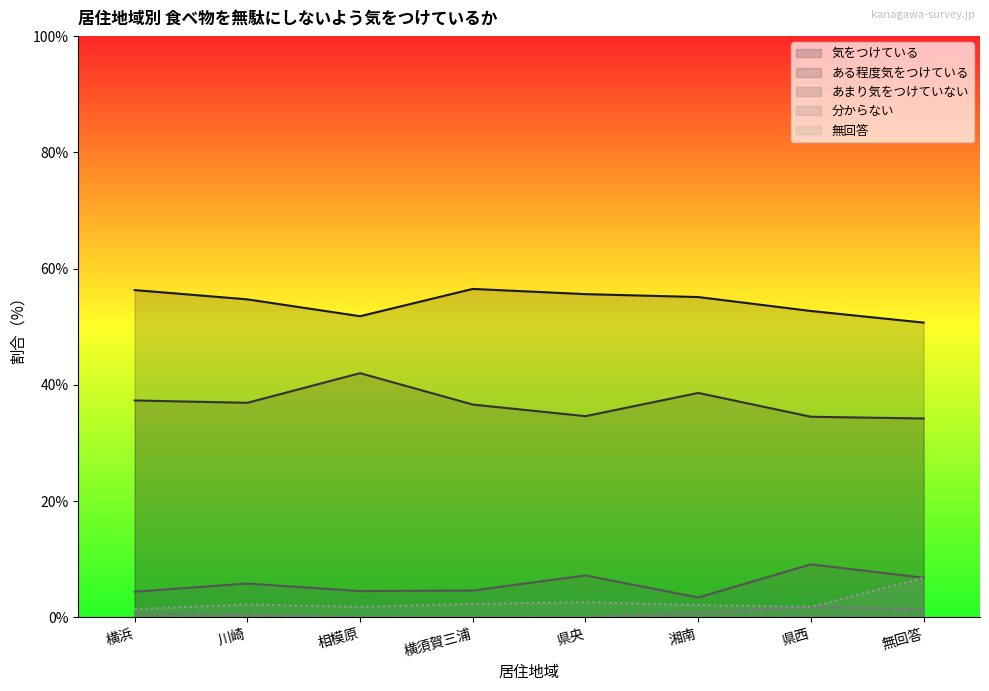

What is the average value of the 無回答 series?

2.6